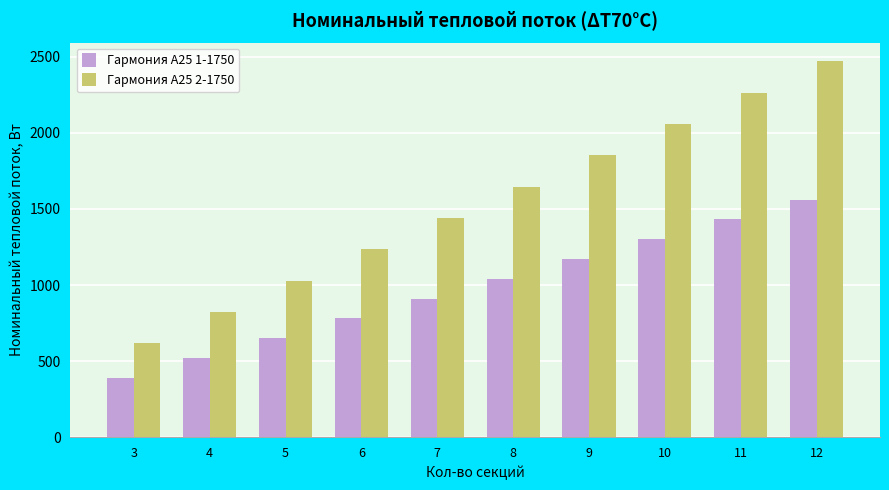

Which series has the largest range (max minus min)?

Гармония А25 2-1750